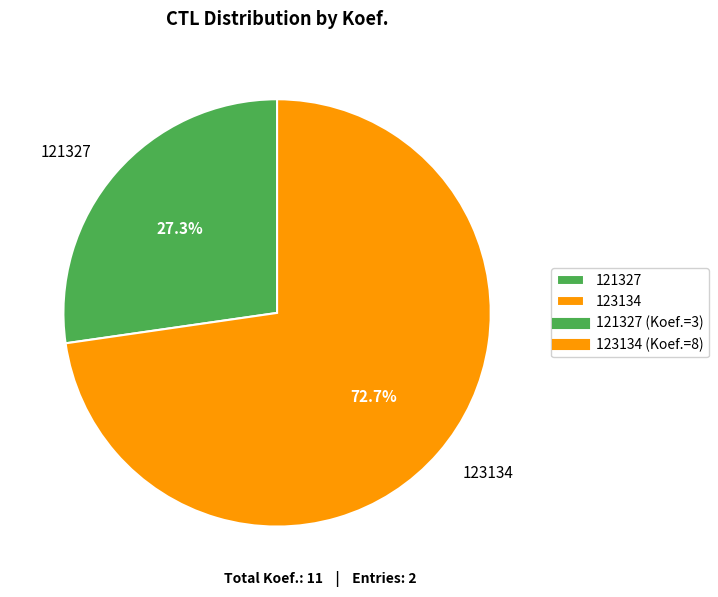

Rank the categories by value from lowest to highest.

121327, 123134